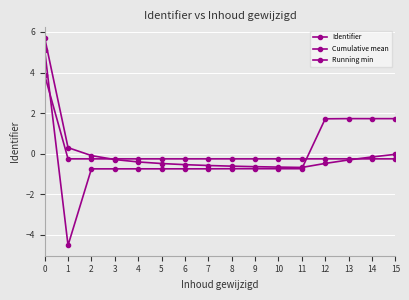

Which series ends up on top after the final intersection of Cumulative mean and Running min?

Cumulative mean